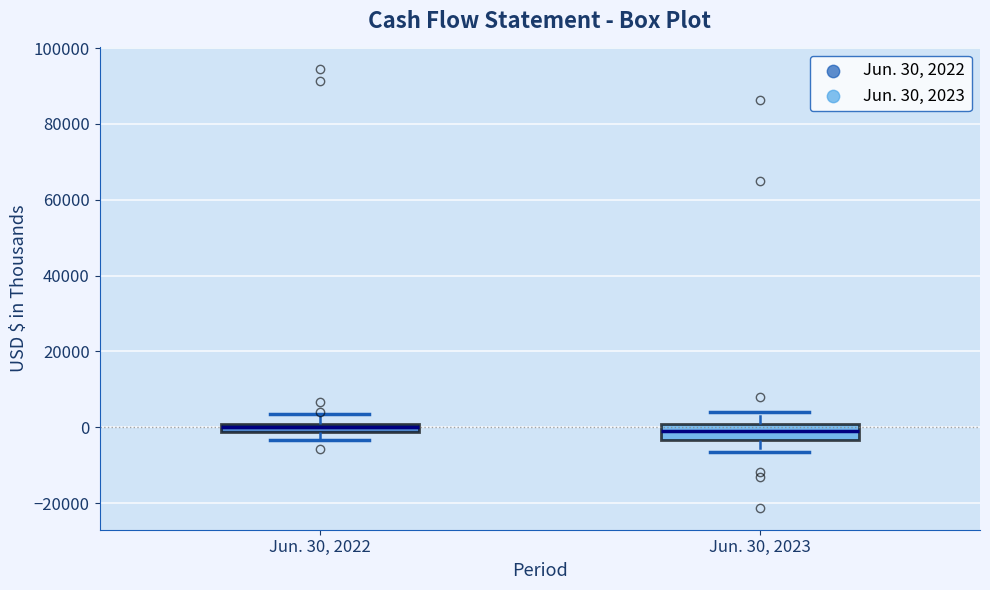

Which box is the tallest, from its lower edge to its upper edge?

Jun. 30, 2023